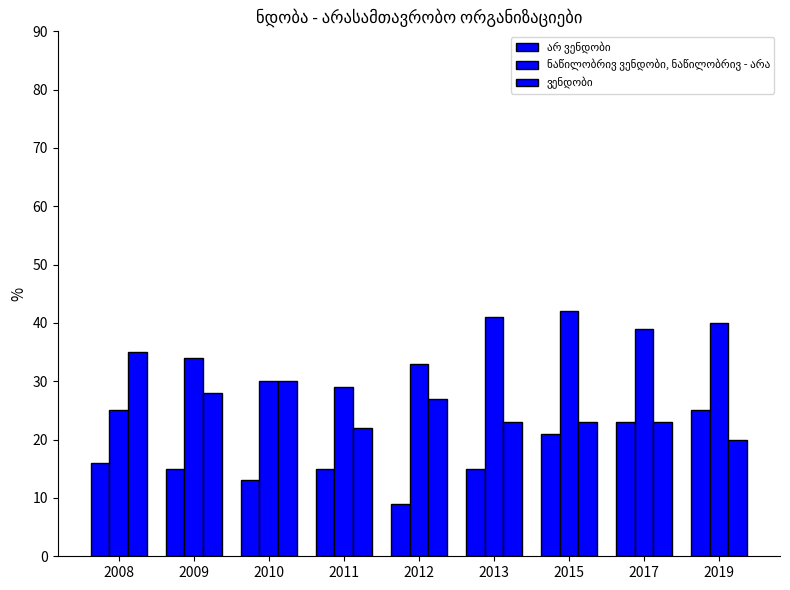

The არ ვენდობი series shows 8 at 2011. True or false?

False